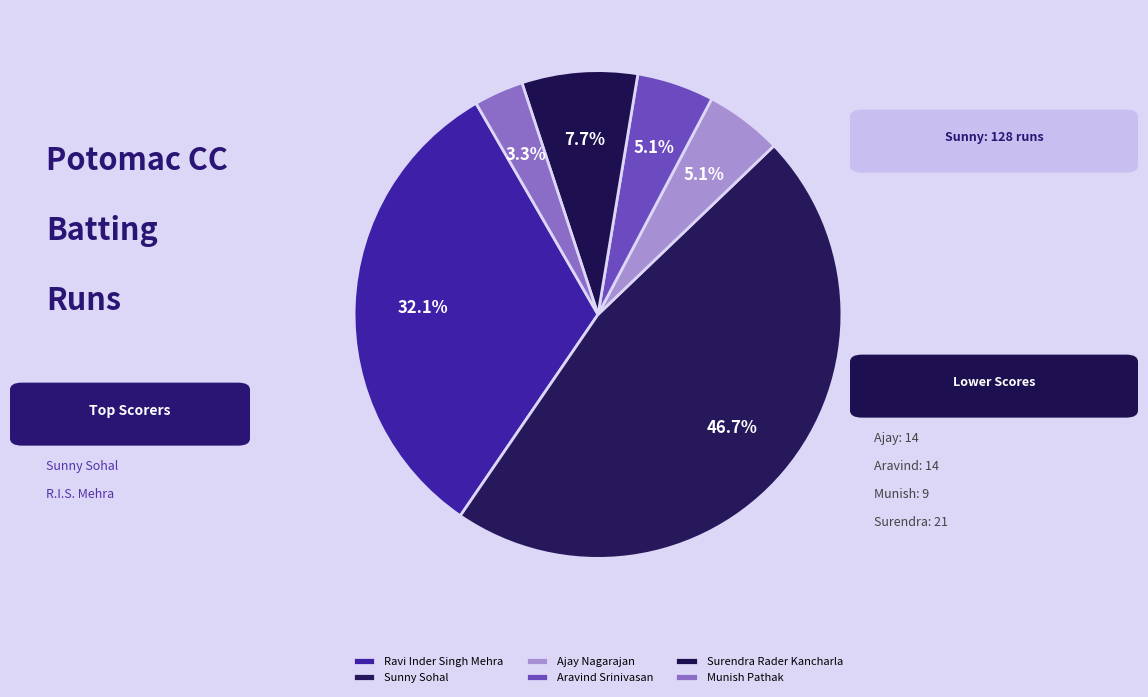

How many slices are in this pie chart?

6